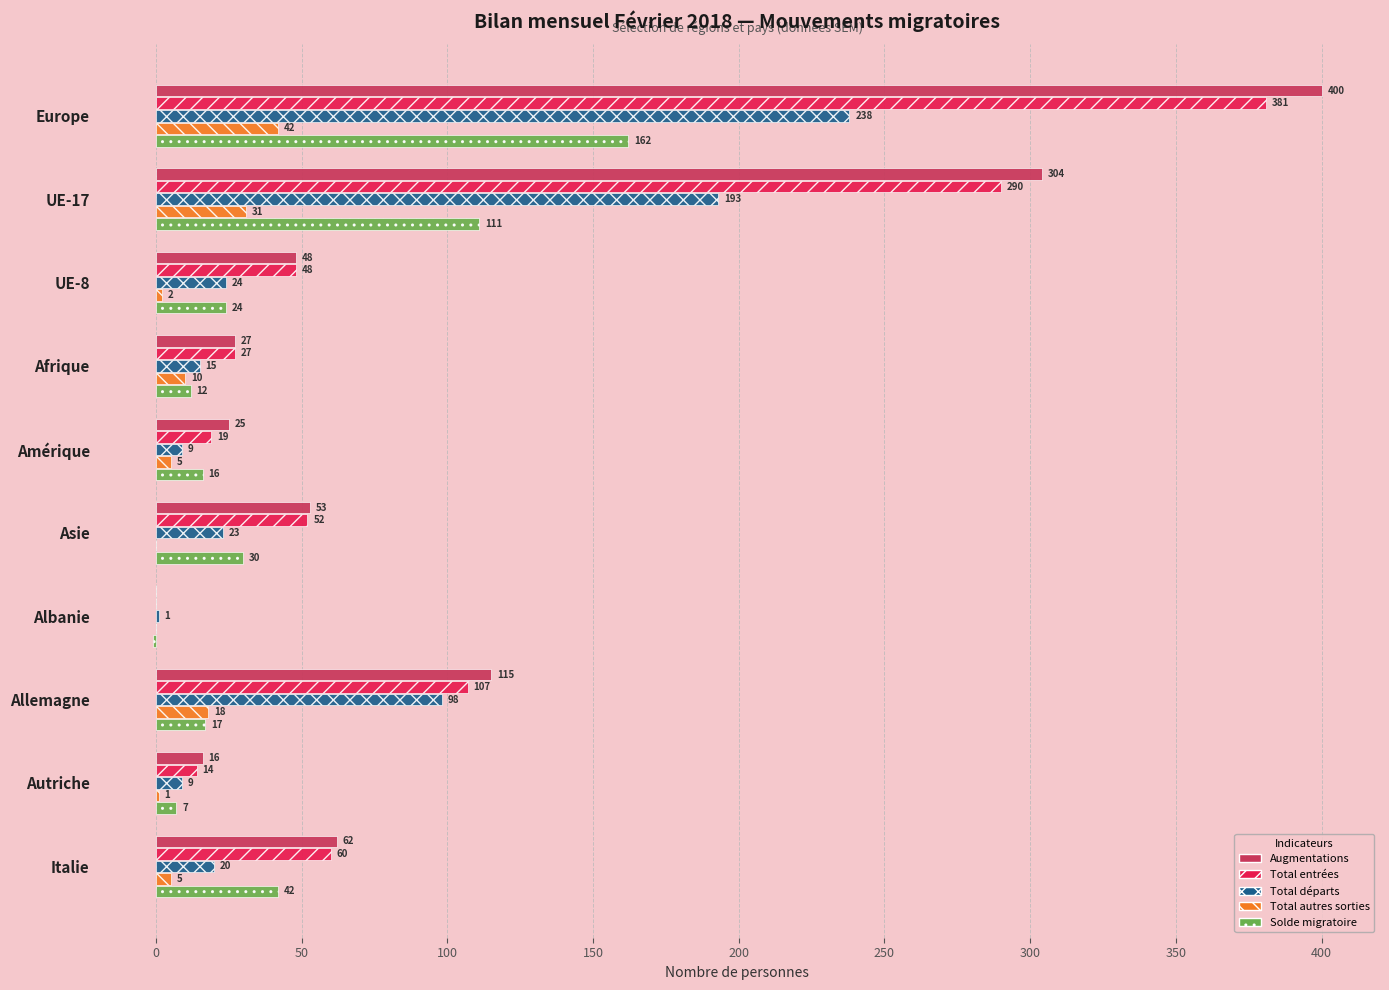

At which category does the chart reach its peak across all series?

Europe